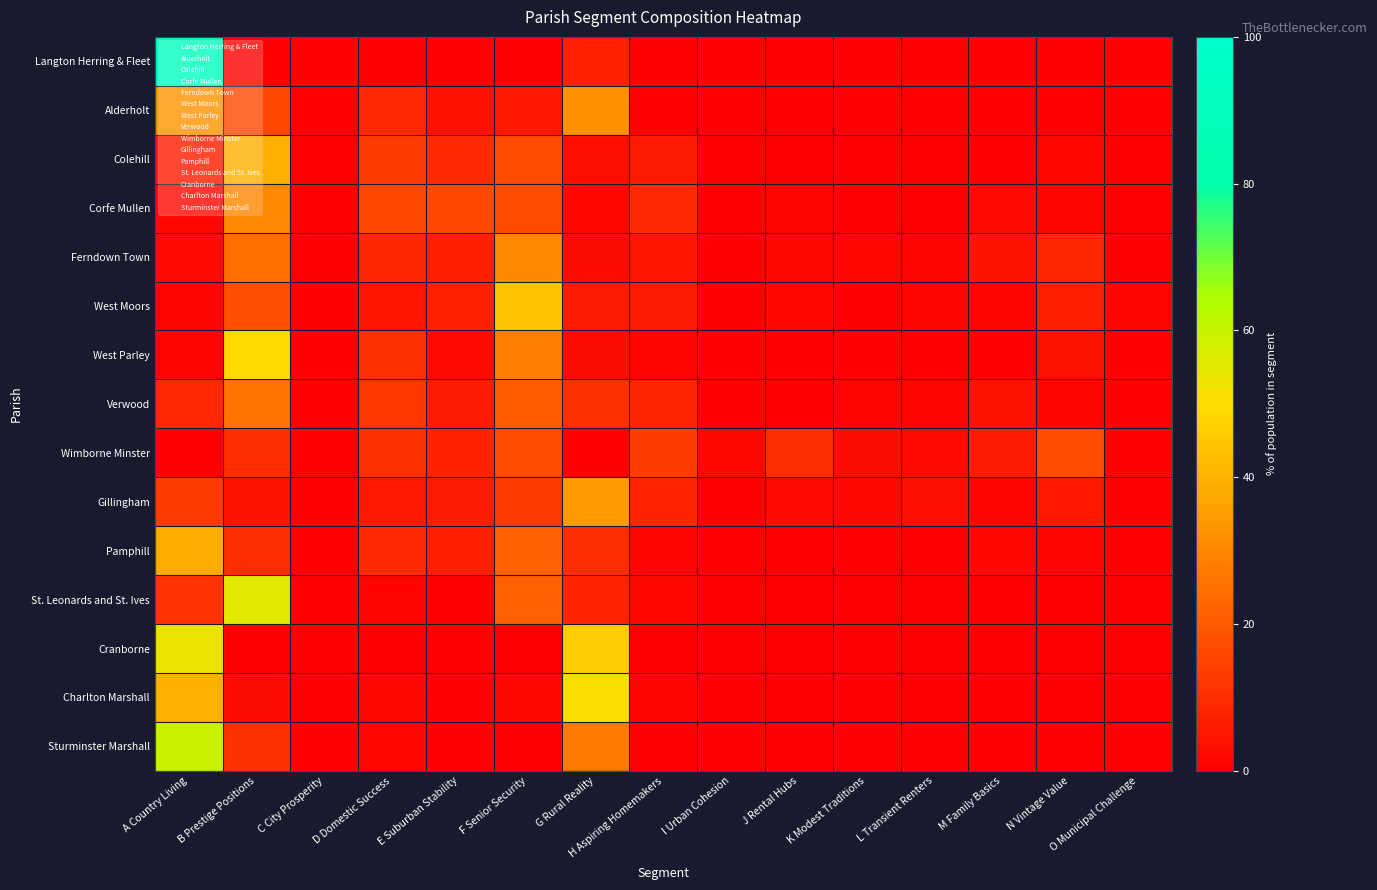

Rank the series by their maximum value, from lowest to highest.

Wimborne Minster, Verwood, Corfe Mullen, Ferndown Town, Alderholt, Gillingham, Pamphill, Colehill, West Moors, West Parley, Charlton Marshall, Cranborne, St. Leonards and St. Ives, Sturminster Marshall, Langton Herring & Fleet